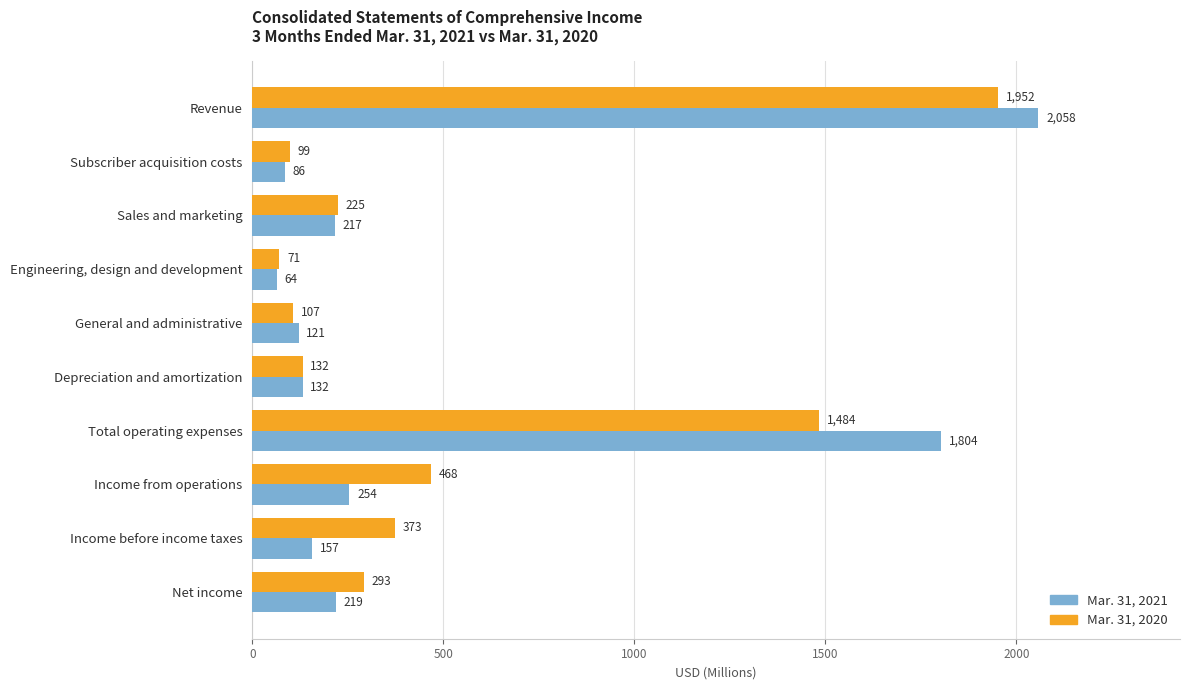

Which series has the largest range (max minus min)?

Mar. 31, 2021